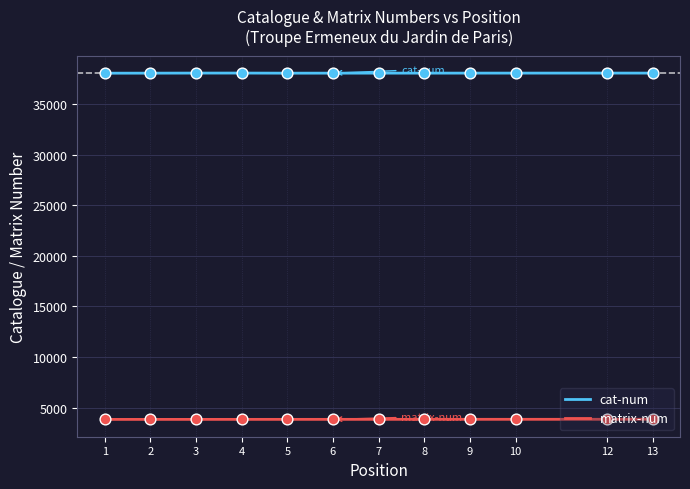

Which series has the largest total across all categories?

cat-num